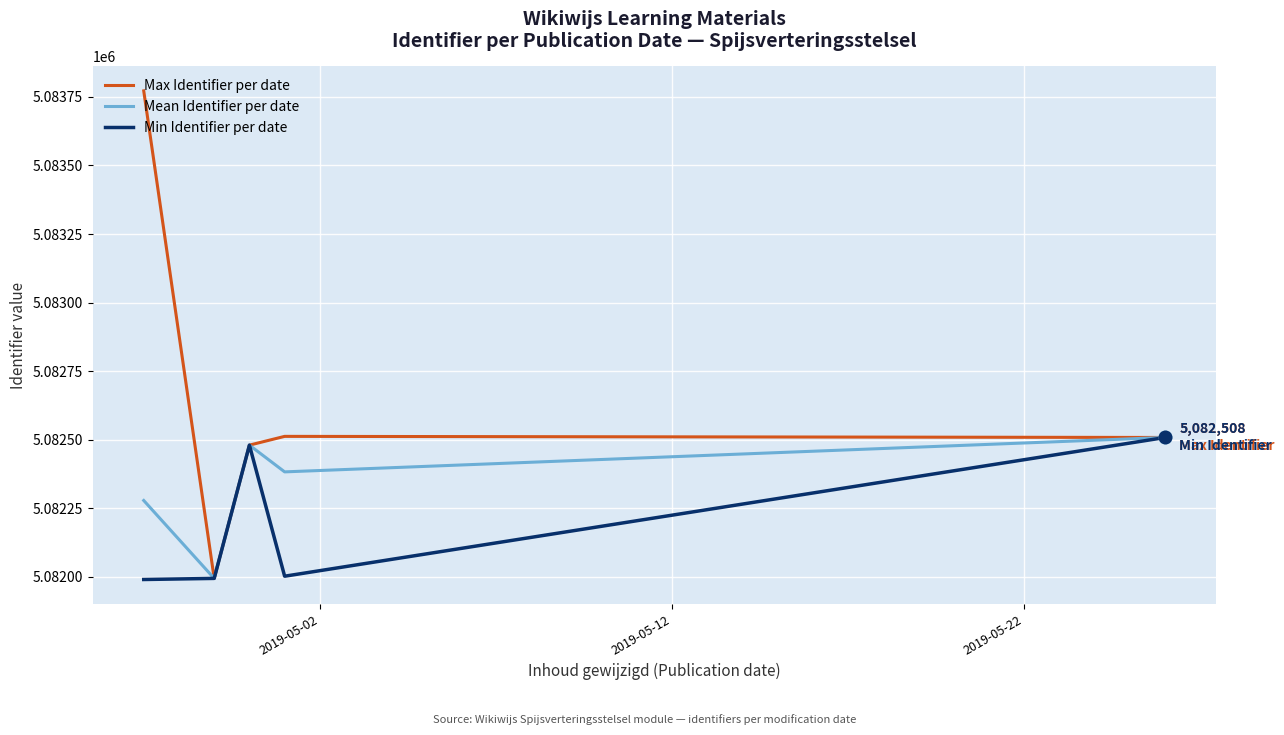

Which series has the widest spread of values?

Max Identifier per date